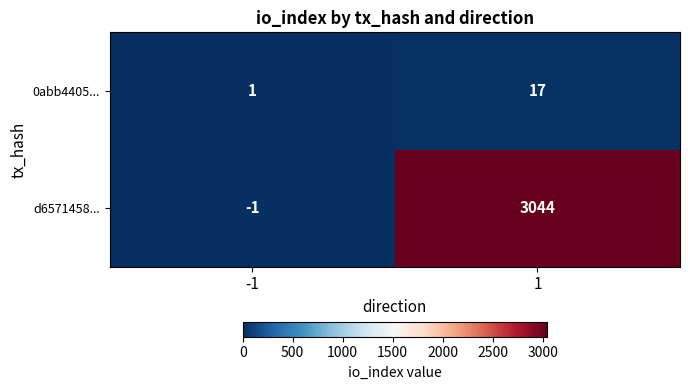

What is the difference between the d6571458... values at 1 and -1?

3045